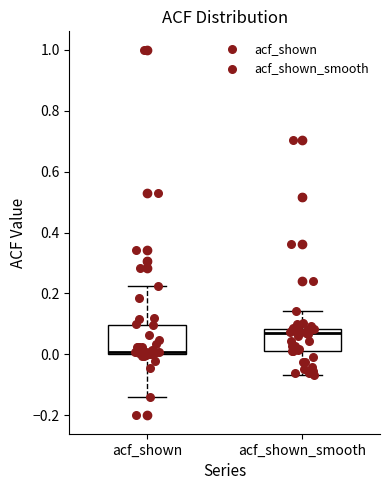

Which box has the lowest median line?

acf_shown